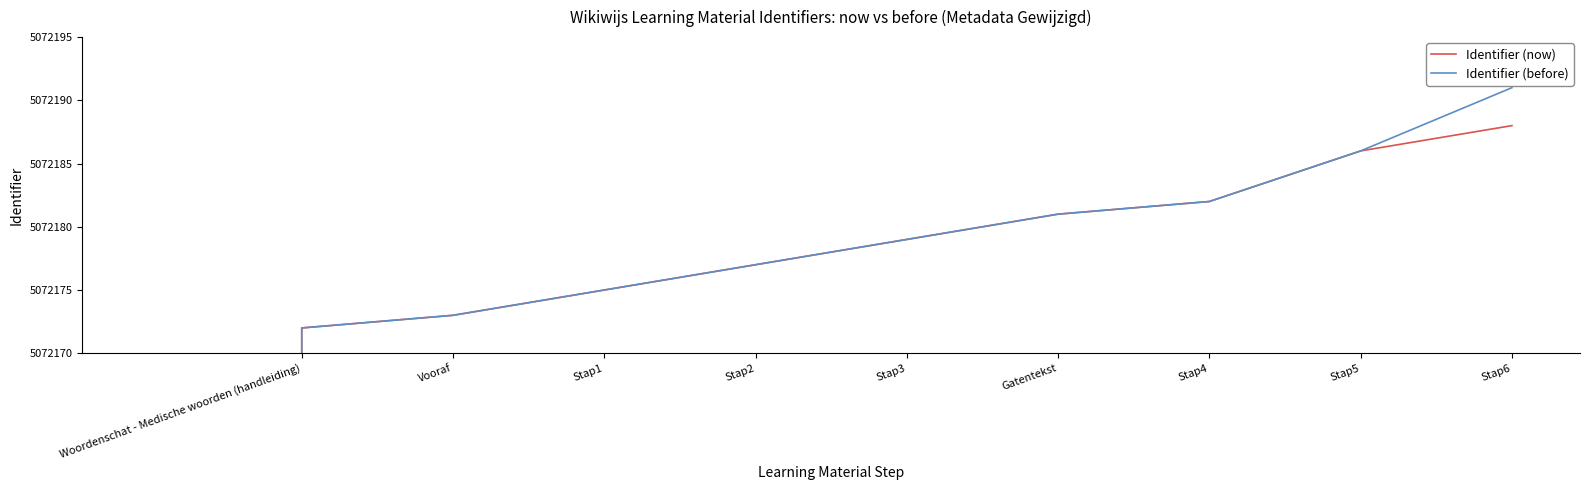

What are all the series names shown in the legend?

Identifier (now), Identifier (before)